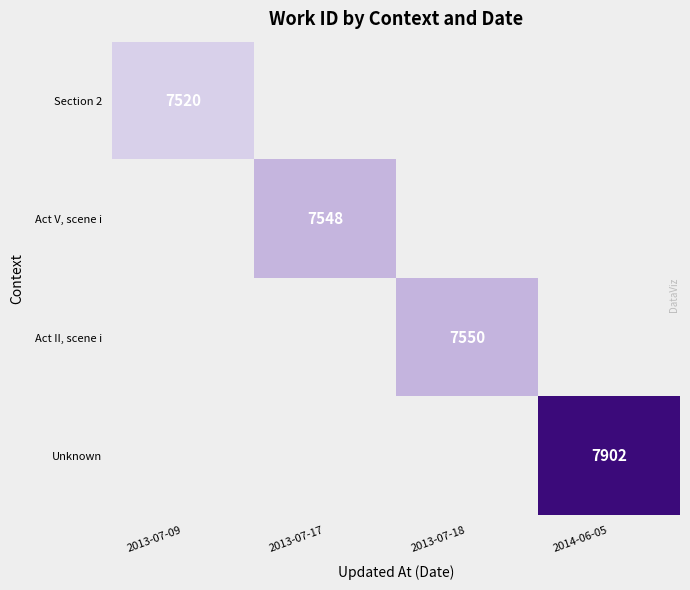

True or false: Act II, scene i has a value of 4025 at 2013-07-18.

False